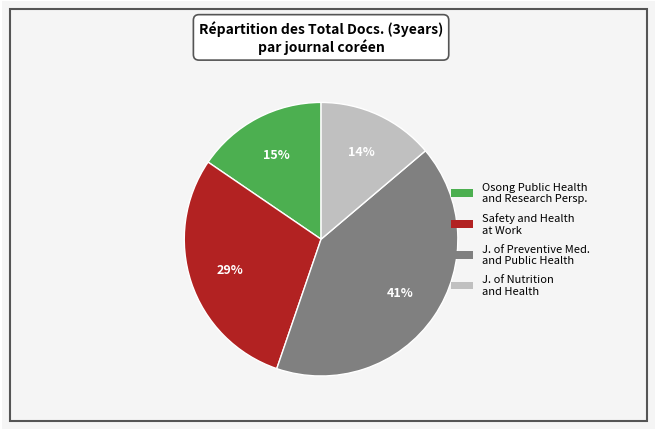

Do J. of Preventive Med. and Public Health and Safety and Health at Work together represent more than half of the pie?

Yes